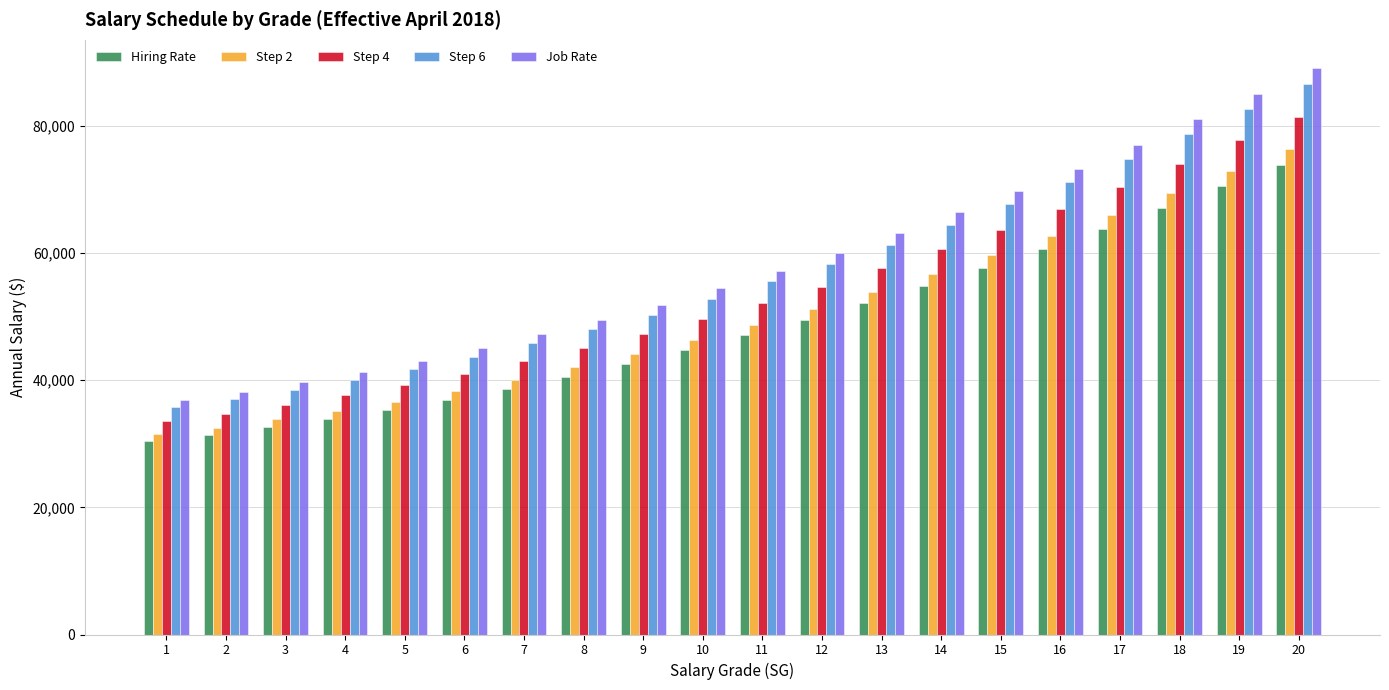

How many bars are there in total?

100